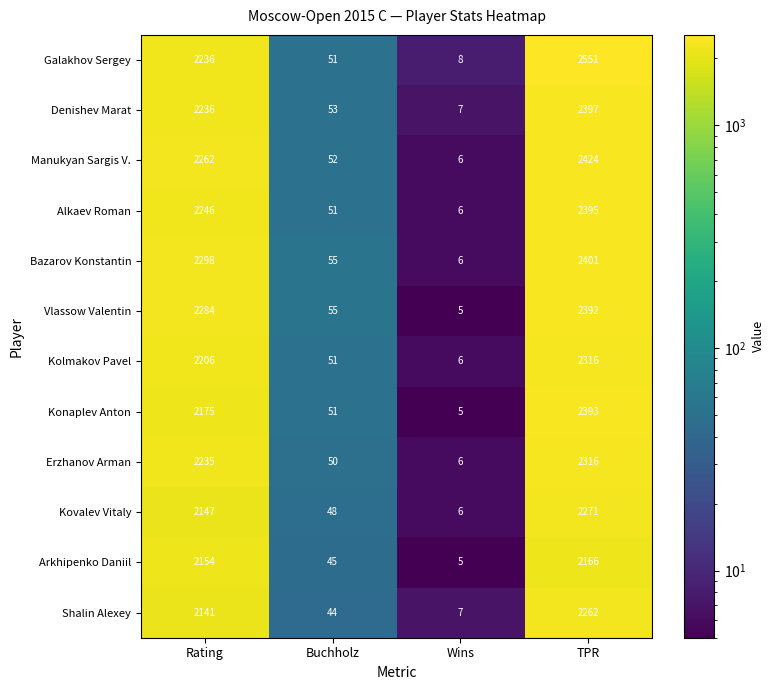

Which series has the widest spread of values?

Galakhov Sergey